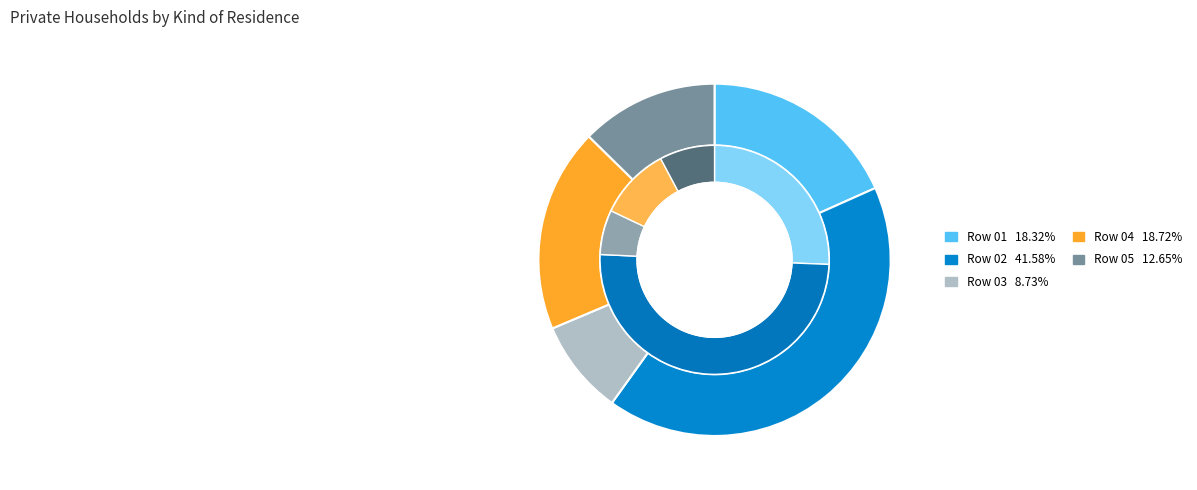

Rank the categories by value from highest to lowest.

Row 02, Row 04, Row 01, Row 05, Row 03